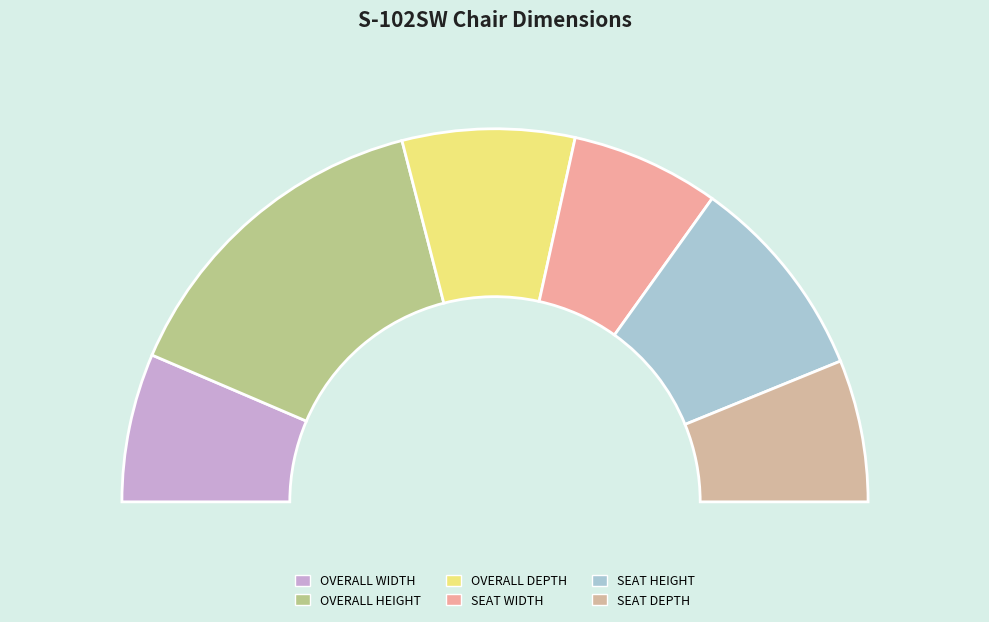

To the nearest percent, what portion does SEAT WIDTH represent?

13%